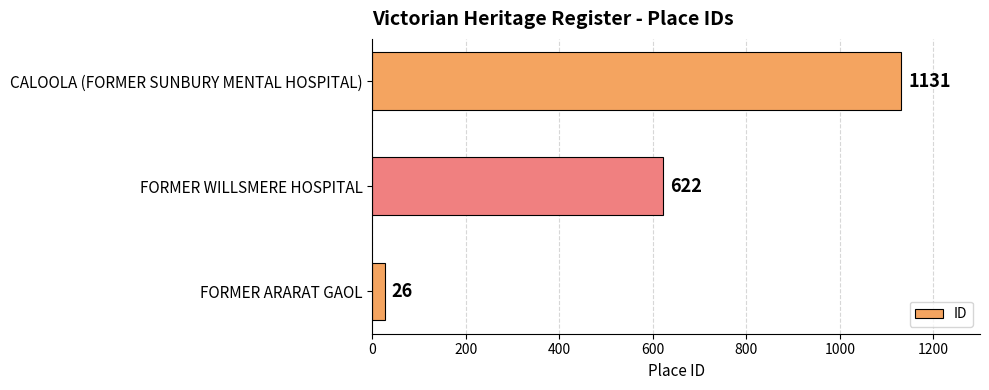

How many categories are shown in the chart?

3